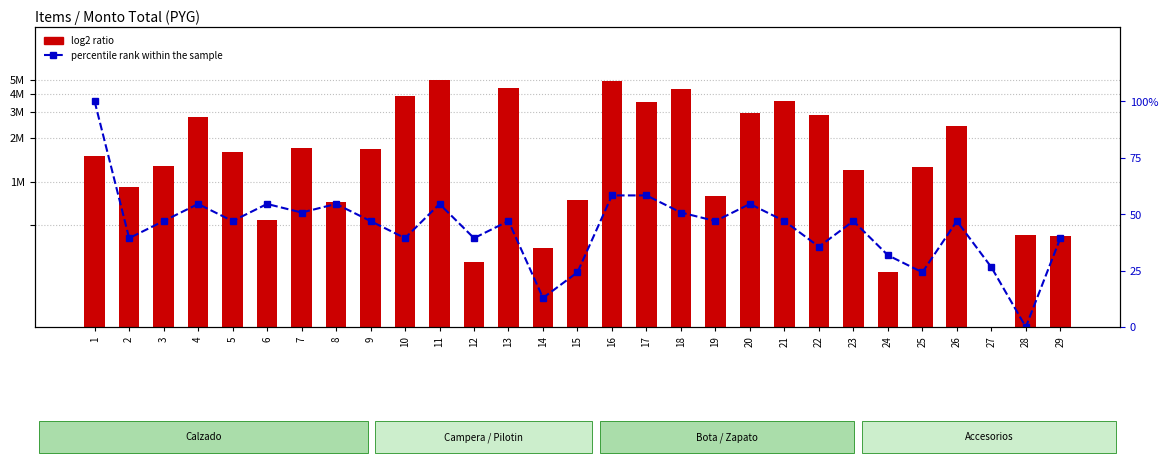

At which category does the chart reach its minimum across all series?

27